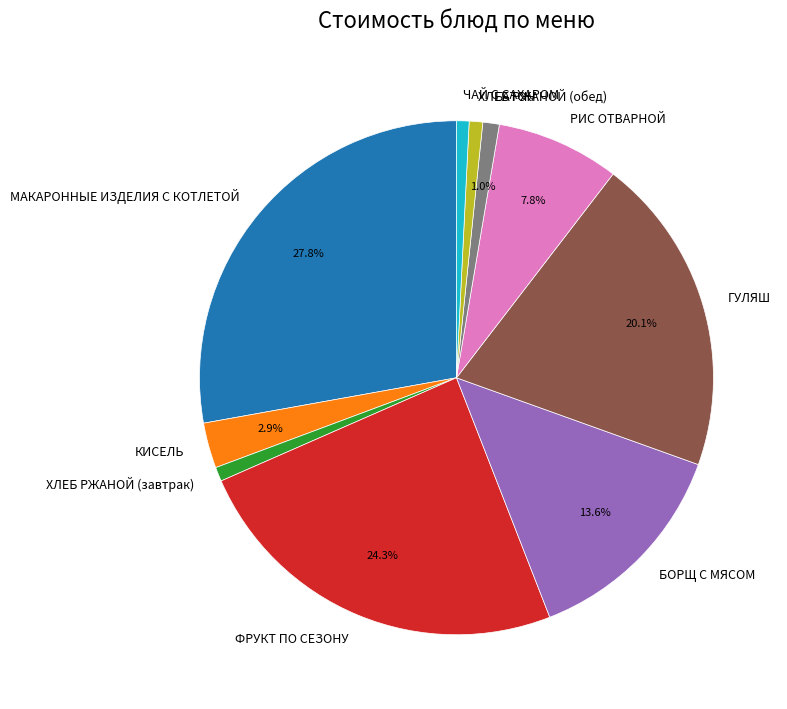

How much of the chart is everything except ГУЛЯШ?

79.9%